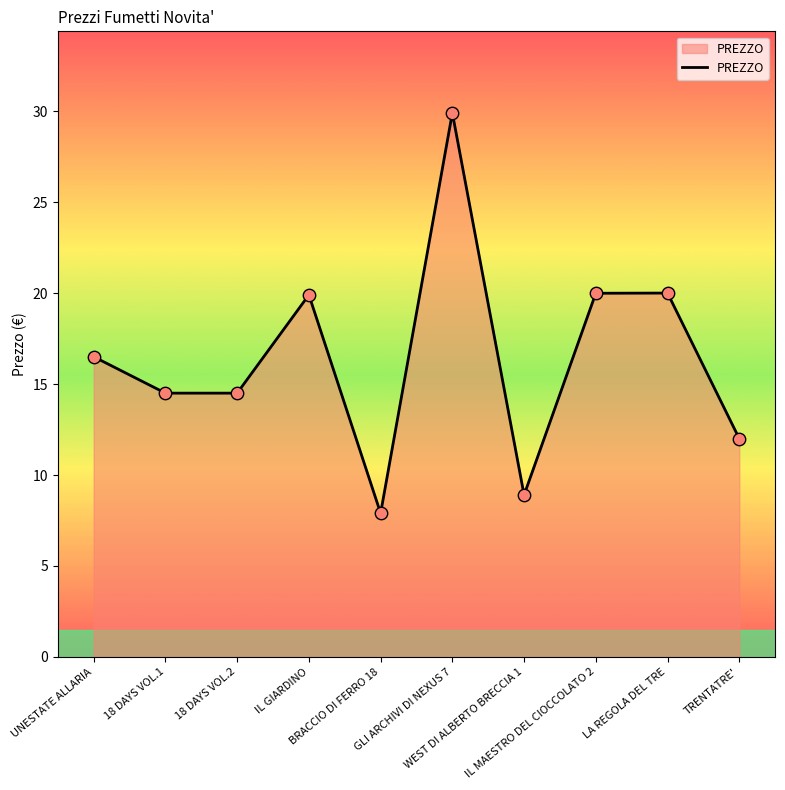

What is the change in value from GLI ARCHIVI DI NEXUS 7 to IL MAESTRO DEL CIOCCOLATO 2?

-9.9